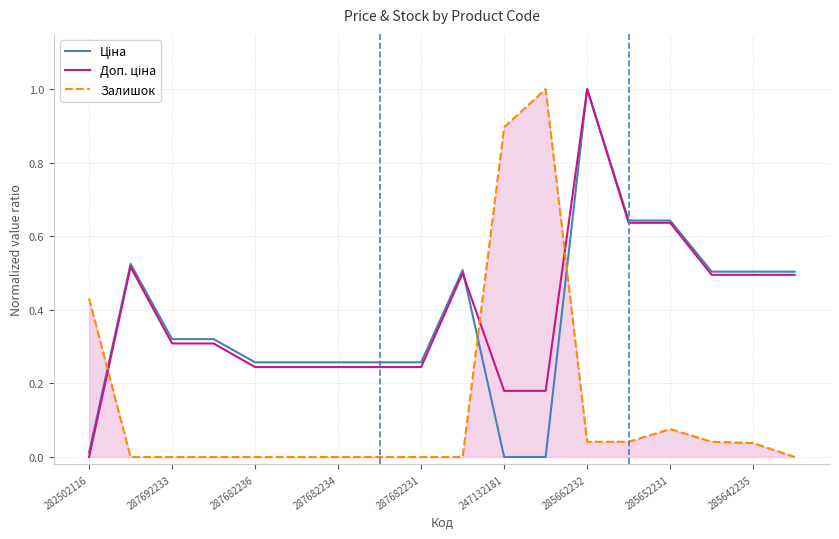

What is the greatest value displayed?

1.0